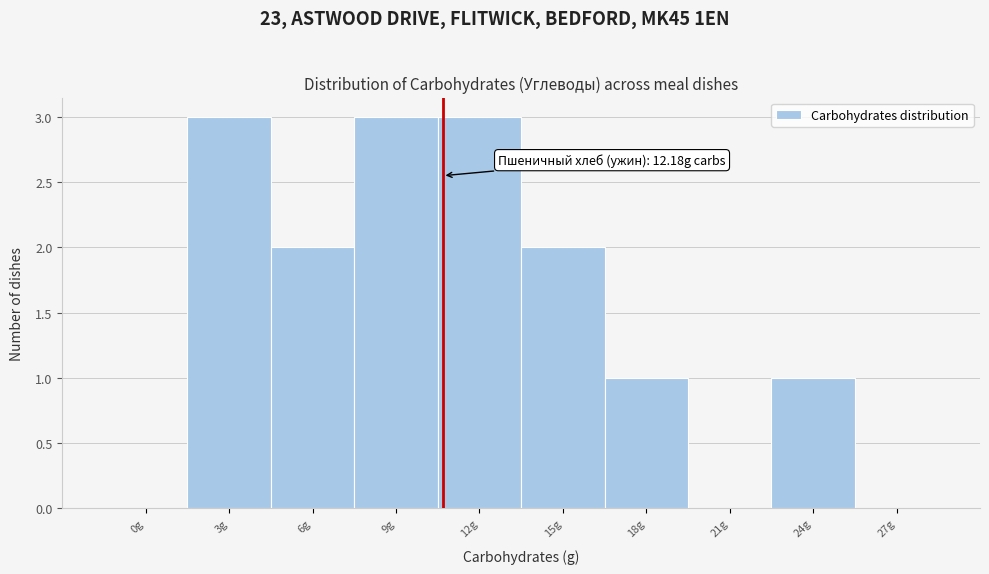

Reading right to left, transcribe all the data shown in this chart.

27g=0	24g=1	21g=0	18g=1	15g=2	12g=3	9g=3	6g=2	3g=3	0g=0